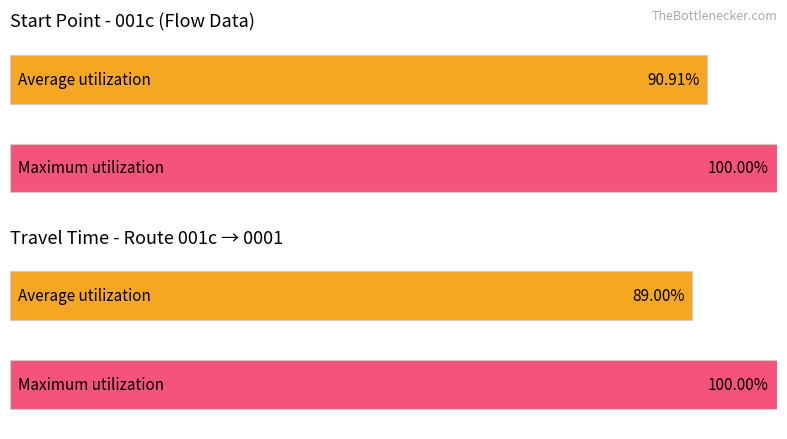

True or false: Travel Time (non -1) has a value of 0 at 9.

False